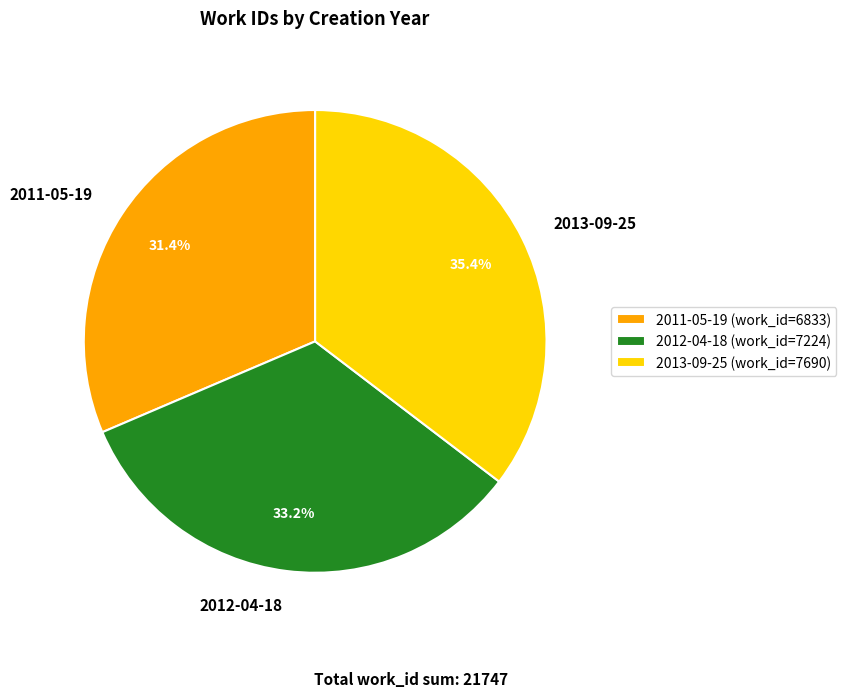

What is the largest slice in the pie chart?

2013-09-25